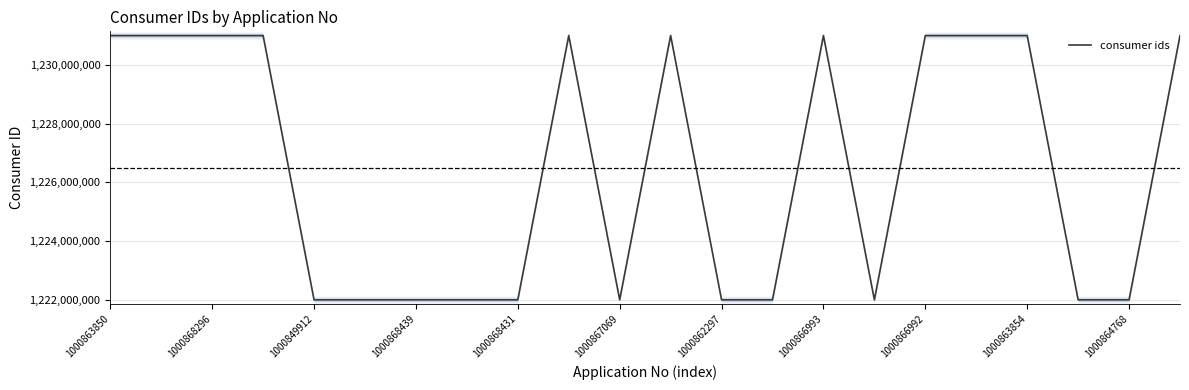

What is the difference between the maximum and second lowest values?

9000127